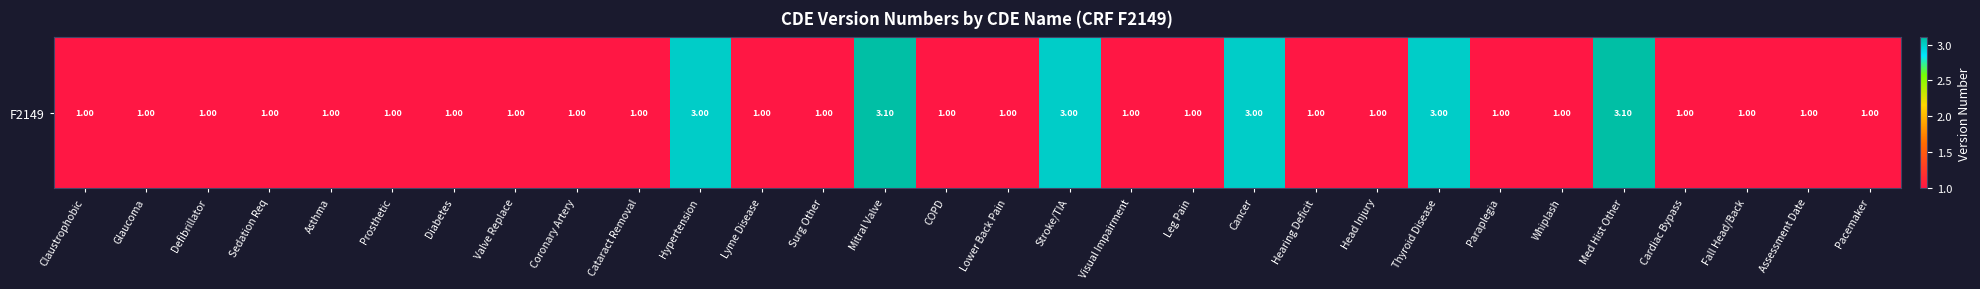

Count the number of data series in this chart.

1